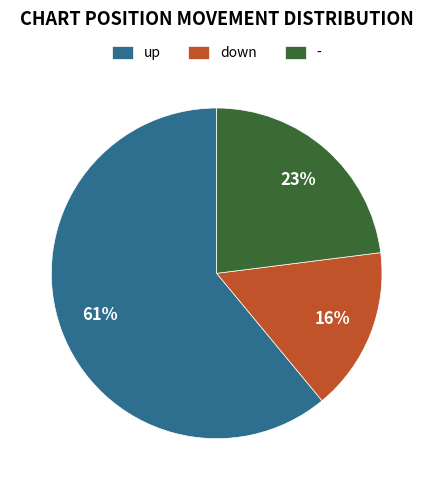

Do down and - together represent more than half of the pie?

No